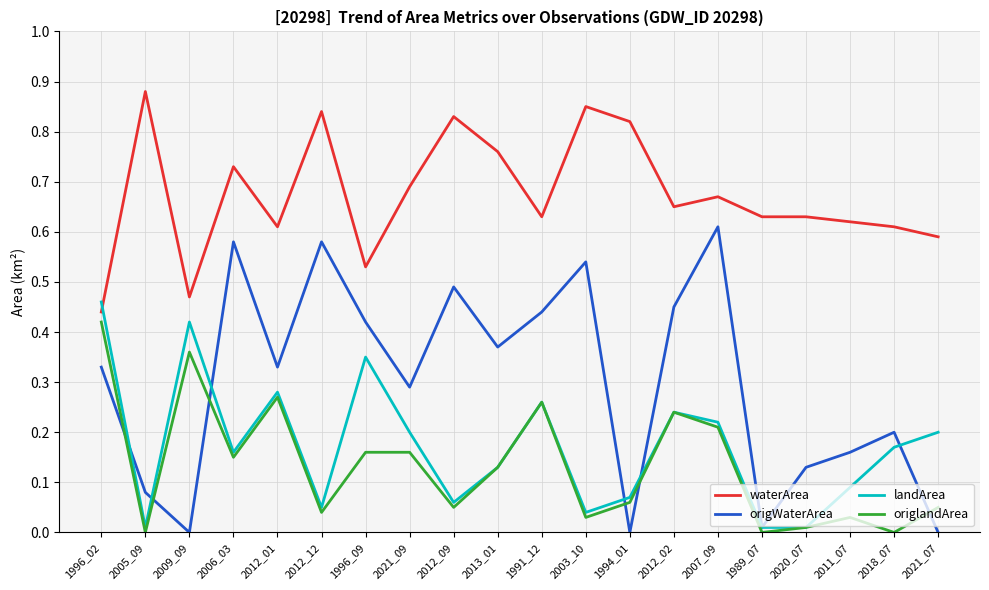

At which category is the sum across all series the highest?

2007_09